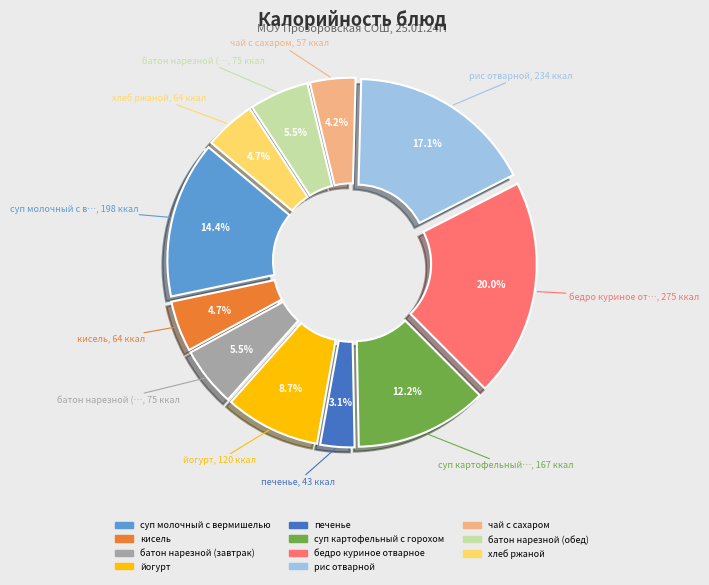

To the nearest percent, what is the difference between the largest and smallest slice percentages?

17%